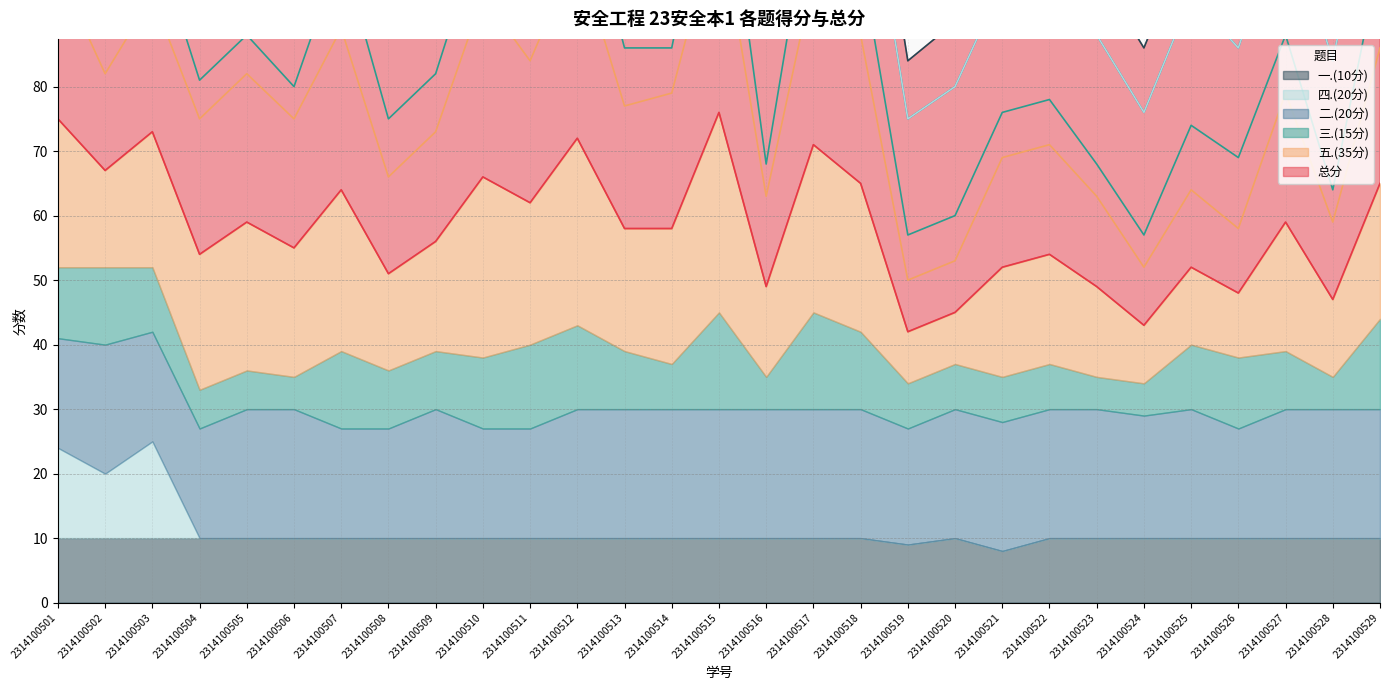

How many lines are shown in the chart?

6